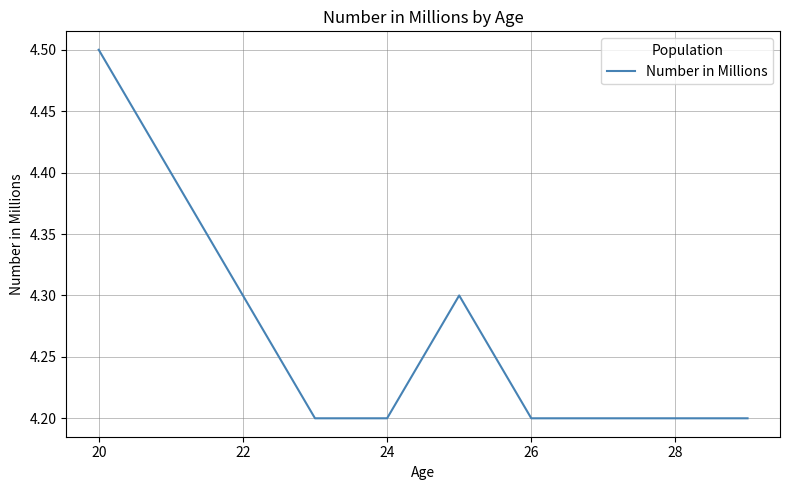

What is the difference between the maximum and minimum values?

0.3